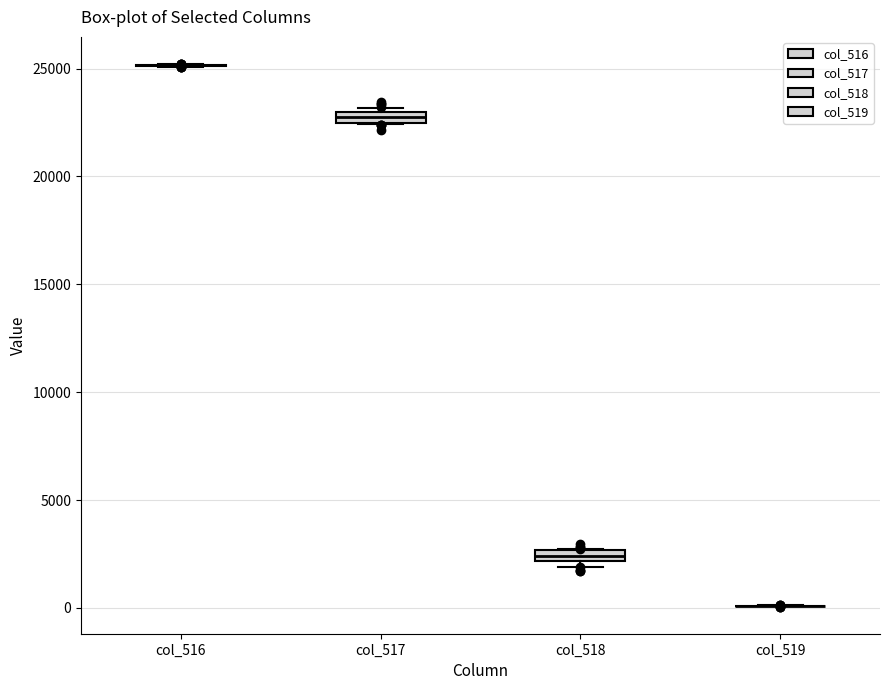

Where is the lower edge of the box for col_518 on the y-axis? The values are not printed on the chart, so give them approximately, as read against the axis.

2000